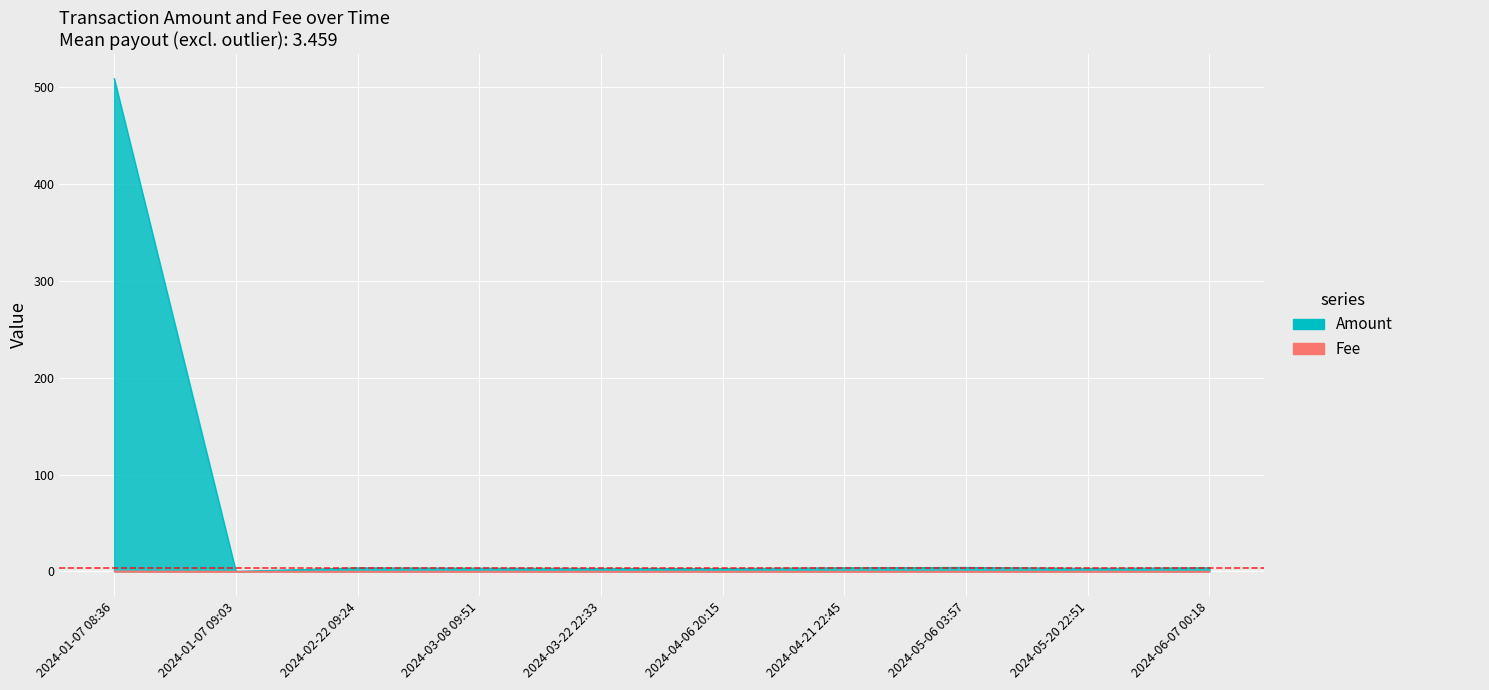

After their last crossing, which series has the higher values: Fee or Amount?

Amount